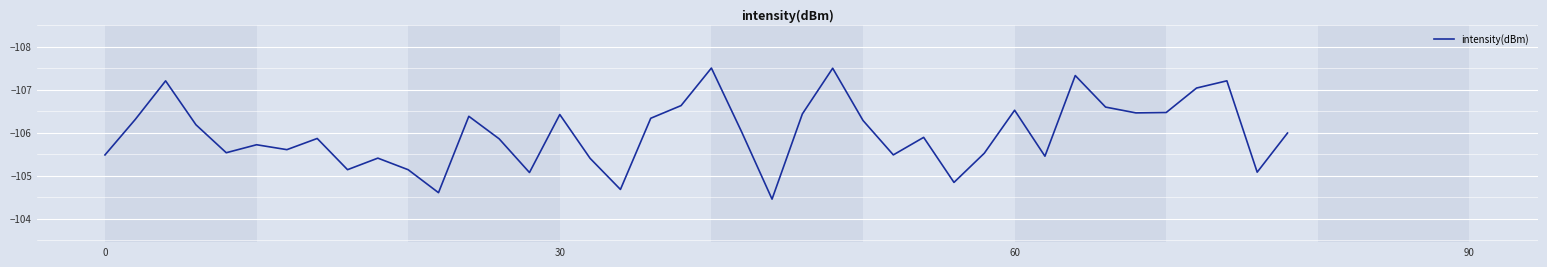

What is the difference between the maximum and minimum values?

3.0